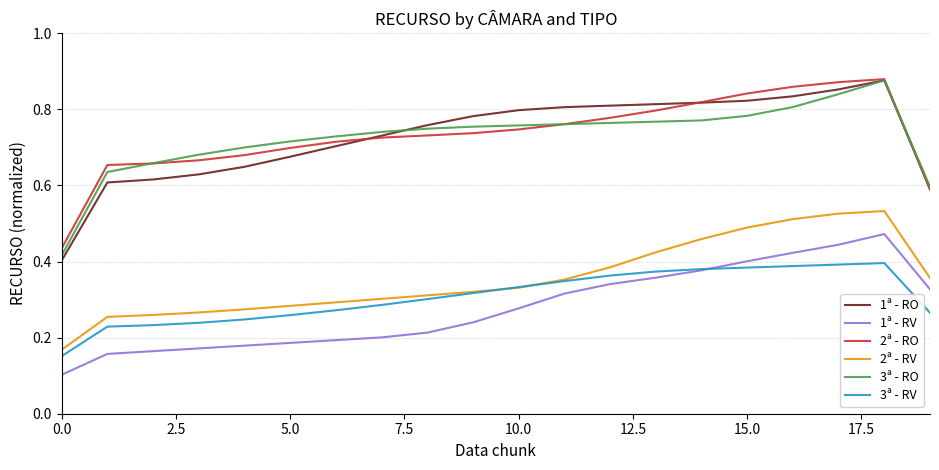

Which series has the widest spread of values?

1ª - RO